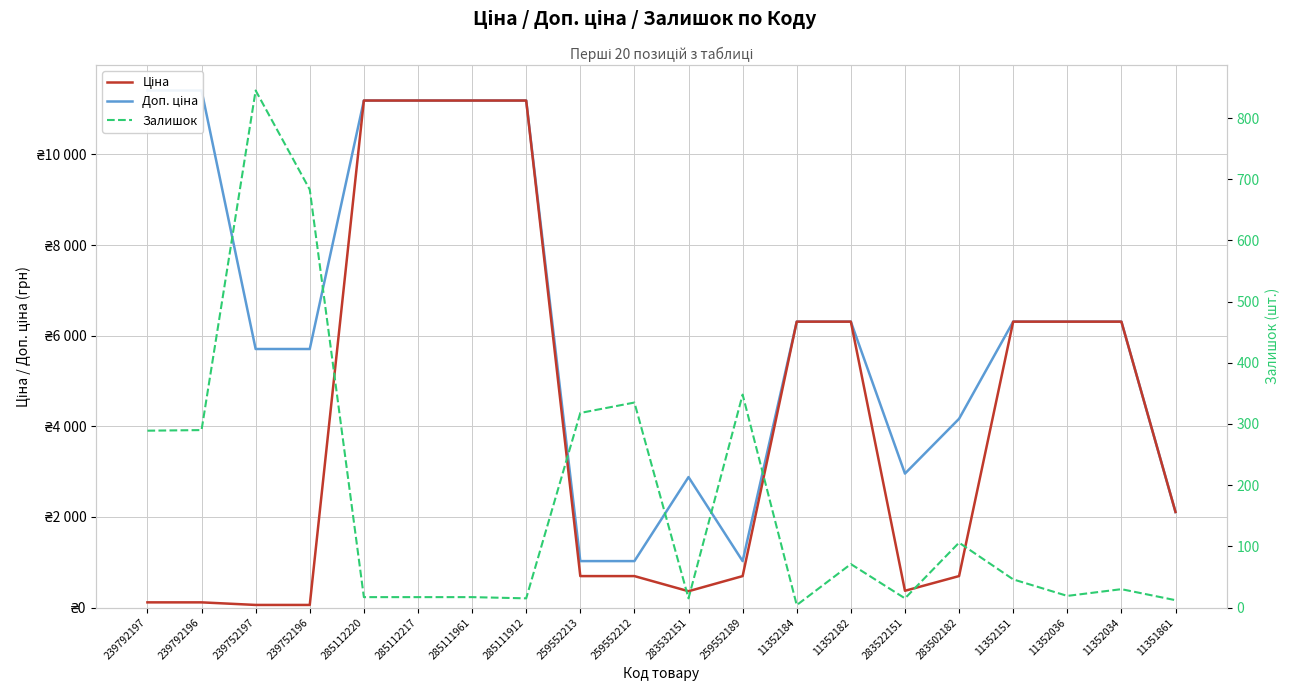

What is the total value across all series at 239752197?

6607.1